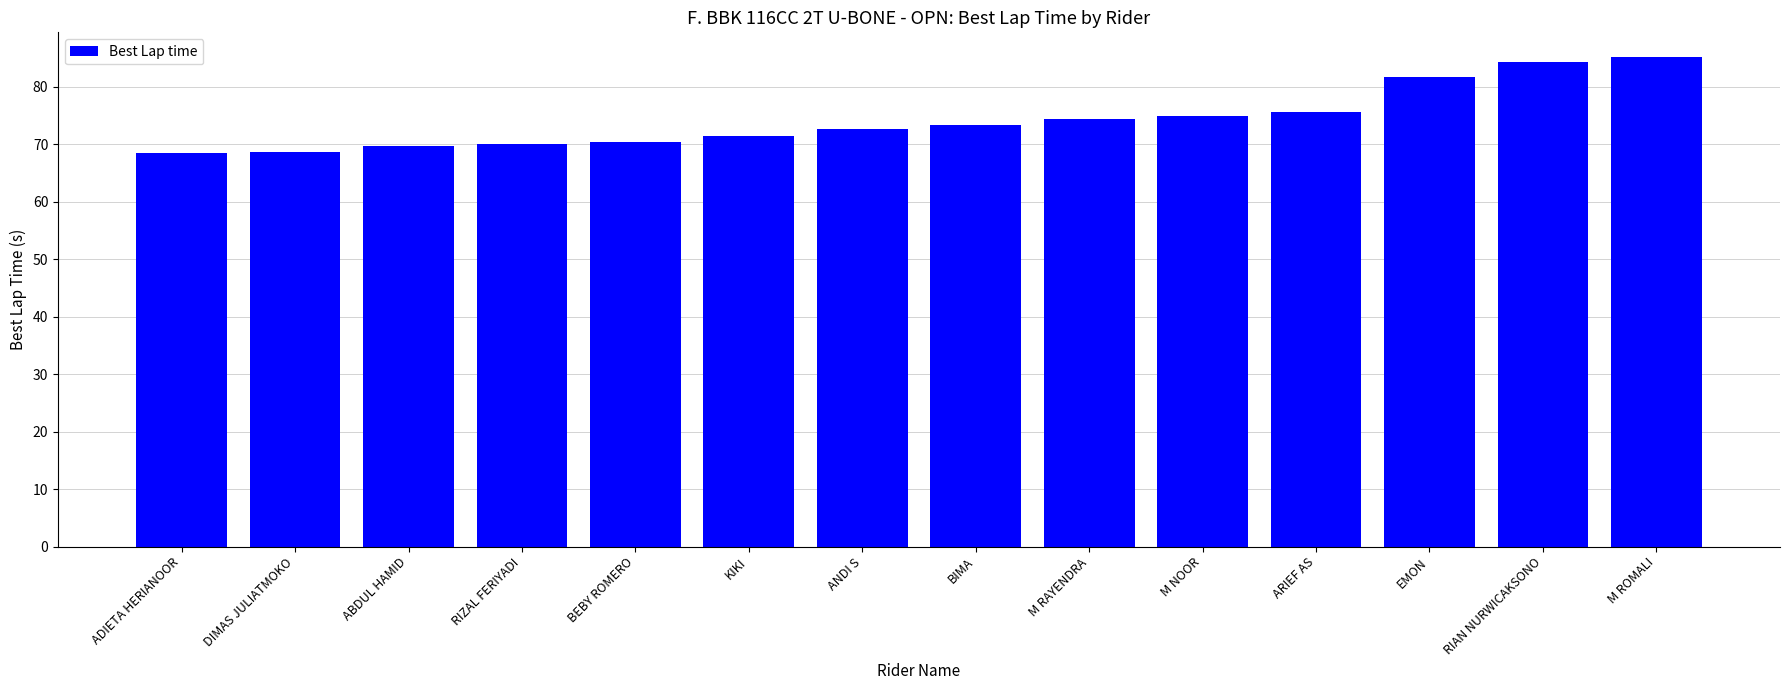

What is the sum of the values at M NOOR and ADIETA HERIANOOR?

143.5